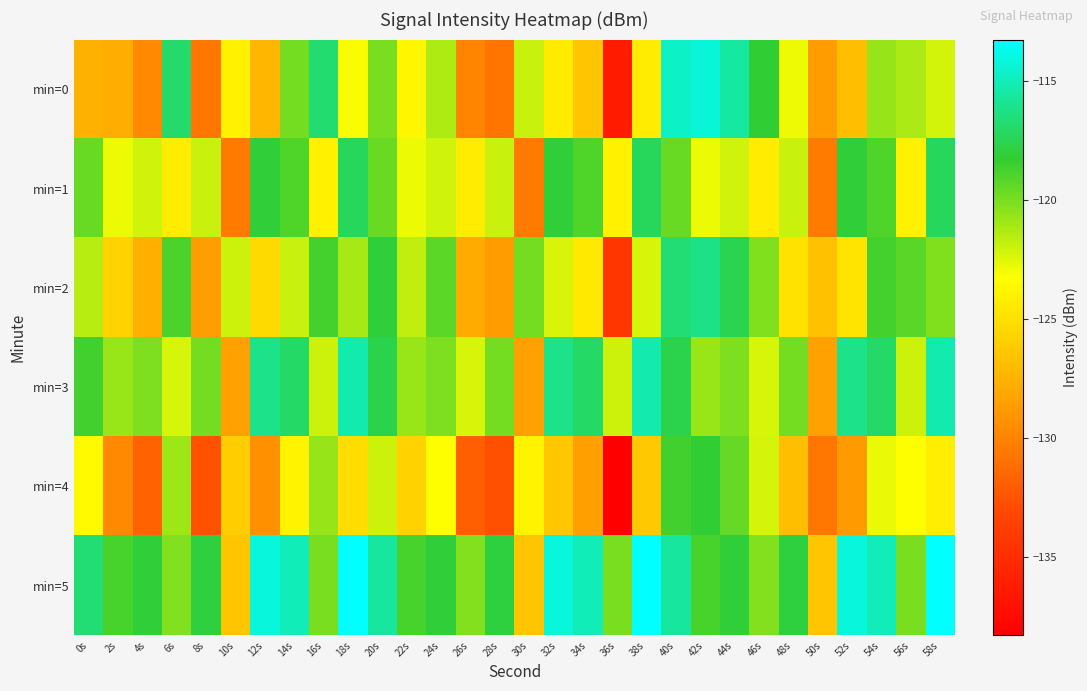

Reading left to right, what are all the values shown in this chart?

min=0: 0s=-127.5	2s=-127.7	4s=-129.7	6s=-116.9	8s=-130.6	10s=-124.0	12s=-127.3	14s=-119.9	16s=-116.8	18s=-123.2	20s=-120.0	22s=-123.7	24s=-121.3	26s=-129.9	28s=-130.7	30s=-121.9	32s=-124.3	34s=-126.5	36s=-136.3	38s=-124.3	40s=-114.7	42s=-114.2	44s=-115.5	46s=-118.2	48s=-122.9	50s=-128.7	52s=-126.8	54s=-120.8	56s=-121.3	58s=-122.2
min=1: 0s=-119.6	2s=-122.8	4s=-122.1	6s=-124.3	8s=-121.9	10s=-130.4	12s=-118.1	14s=-119.0	16s=-124.0	18s=-117.3	20s=-119.6	22s=-122.8	24s=-122.1	26s=-124.3	28s=-121.9	30s=-130.4	32s=-118.1	34s=-119.0	36s=-124.0	38s=-117.3	40s=-119.6	42s=-122.8	44s=-122.1	46s=-124.3	48s=-121.9	50s=-130.4	52s=-118.1	54s=-119.0	56s=-124.0	58s=-117.3
min=2: 0s=-121.5	2s=-125.7	4s=-127.7	6s=-118.9	8s=-128.6	10s=-122.0	12s=-125.3	14s=-121.9	16s=-118.8	18s=-121.2	20s=-118.0	22s=-121.7	24s=-119.3	26s=-127.9	28s=-128.7	30s=-119.9	32s=-122.3	34s=-124.5	36s=-134.3	38s=-122.3	40s=-116.7	42s=-116.2	44s=-117.5	46s=-120.2	48s=-124.9	50s=-126.7	52s=-124.8	54s=-118.8	56s=-119.3	58s=-120.2
min=3: 0s=-118.6	2s=-120.8	4s=-120.1	6s=-122.3	8s=-119.9	10s=-128.4	12s=-116.1	14s=-117.0	16s=-122.0	18s=-115.3	20s=-117.6	22s=-120.8	24s=-120.1	26s=-122.3	28s=-119.9	30s=-128.4	32s=-116.1	34s=-117.0	36s=-122.0	38s=-115.3	40s=-117.6	42s=-120.8	44s=-120.1	46s=-122.3	48s=-119.9	50s=-128.4	52s=-116.1	54s=-117.0	56s=-122.0	58s=-115.3
min=4: 0s=-123.5	2s=-129.7	4s=-131.7	6s=-120.9	8s=-132.6	10s=-126.0	12s=-129.3	14s=-123.9	16s=-120.8	18s=-125.2	20s=-122.0	22s=-125.7	24s=-123.3	26s=-131.9	28s=-132.7	30s=-123.9	32s=-126.3	34s=-128.5	36s=-138.3	38s=-126.3	40s=-118.7	42s=-118.2	44s=-119.5	46s=-122.2	48s=-126.9	50s=-130.7	52s=-128.8	54s=-122.8	56s=-123.3	58s=-124.2
min=5: 0s=-116.6	2s=-118.8	4s=-118.1	6s=-120.3	8s=-117.9	10s=-126.4	12s=-114.1	14s=-115.0	16s=-120.0	18s=-113.3	20s=-115.6	22s=-118.8	24s=-118.1	26s=-120.3	28s=-117.9	30s=-126.4	32s=-114.1	34s=-115.0	36s=-120.0	38s=-113.3	40s=-115.6	42s=-118.8	44s=-118.1	46s=-120.3	48s=-117.9	50s=-126.4	52s=-114.1	54s=-115.0	56s=-120.0	58s=-113.3